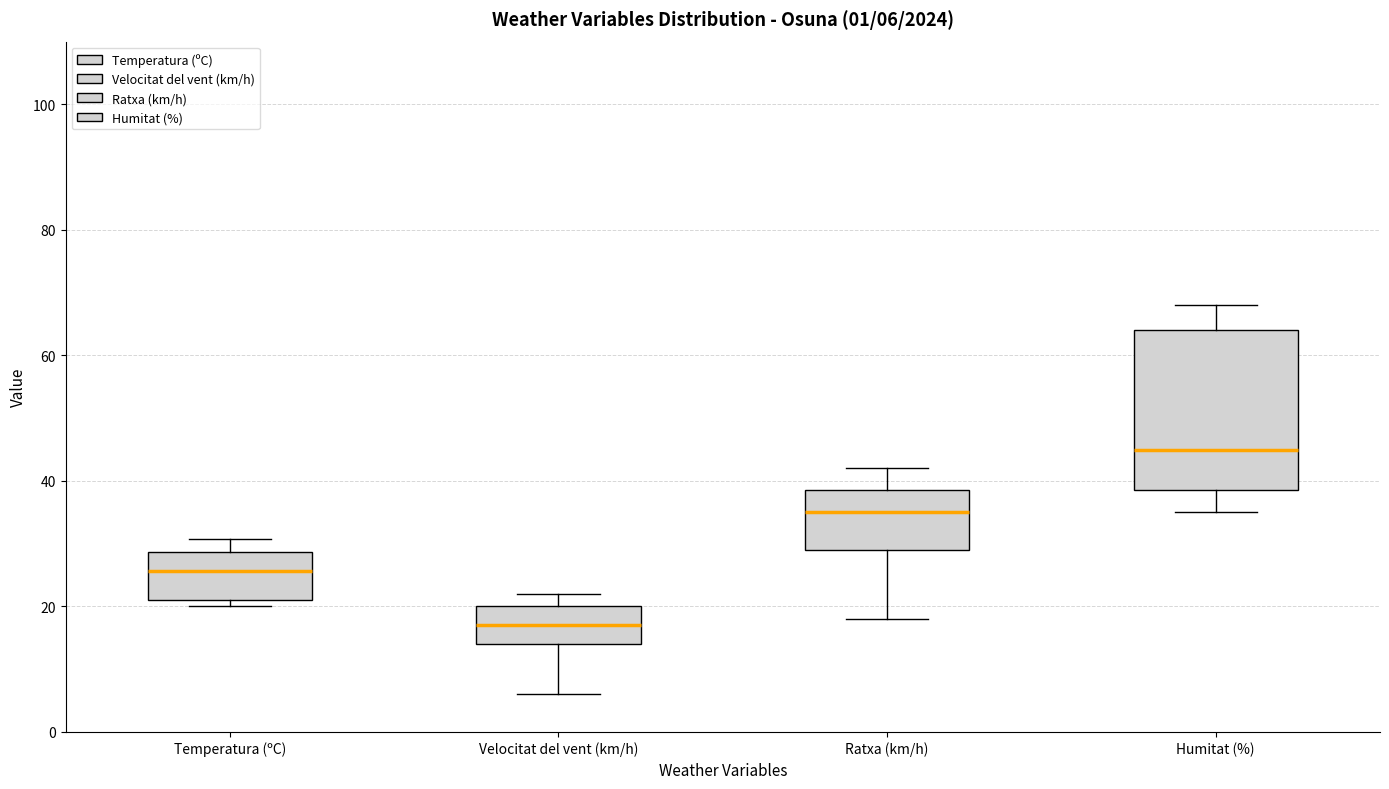

Which box is the tallest, from its lower edge to its upper edge?

Humitat (%)